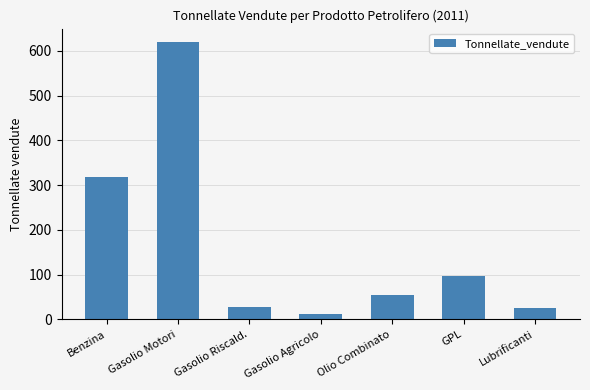

How many bars are there in total?

7